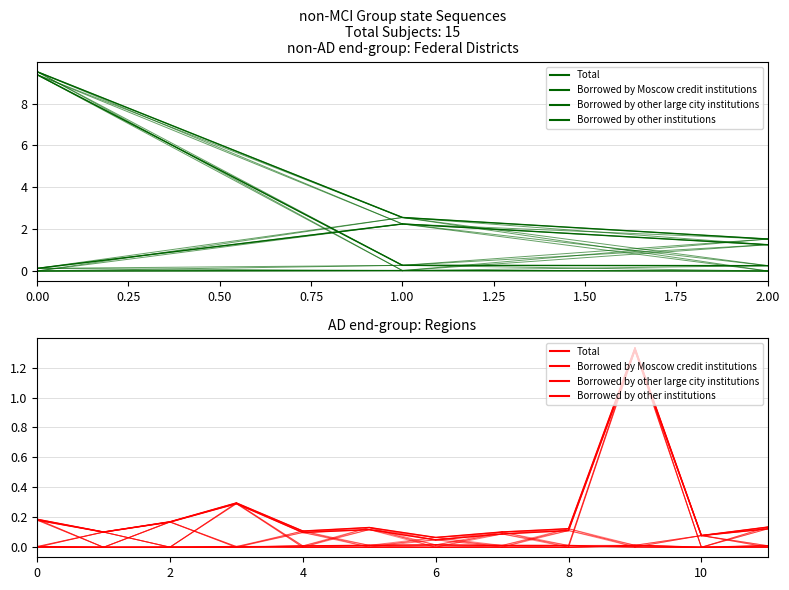

What is the sum of all Borrowed by other large city institutions values?

2.7